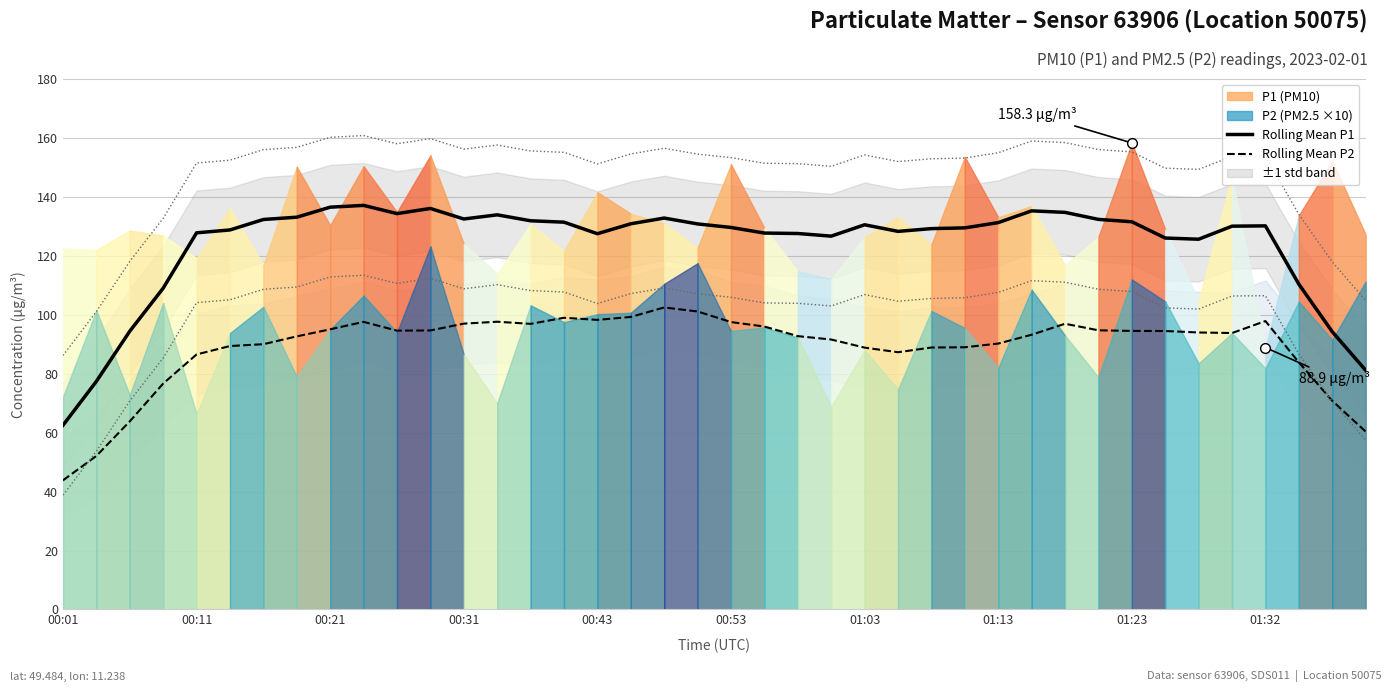

Is it true that Rolling Mean P1 (PM10) equals 39.0 at 31?

False